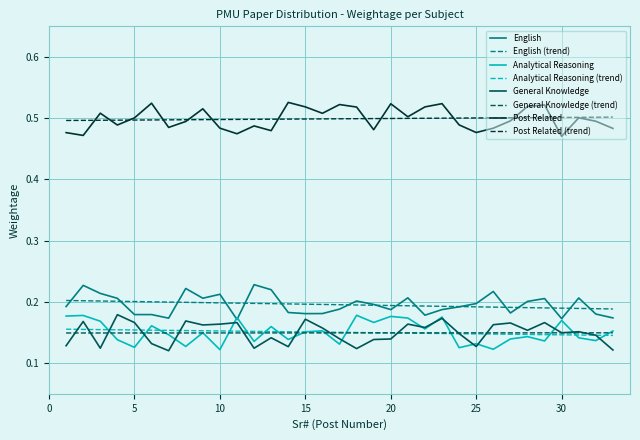

True or false: Post Related (trend) and General Knowledge cross at least once.

False